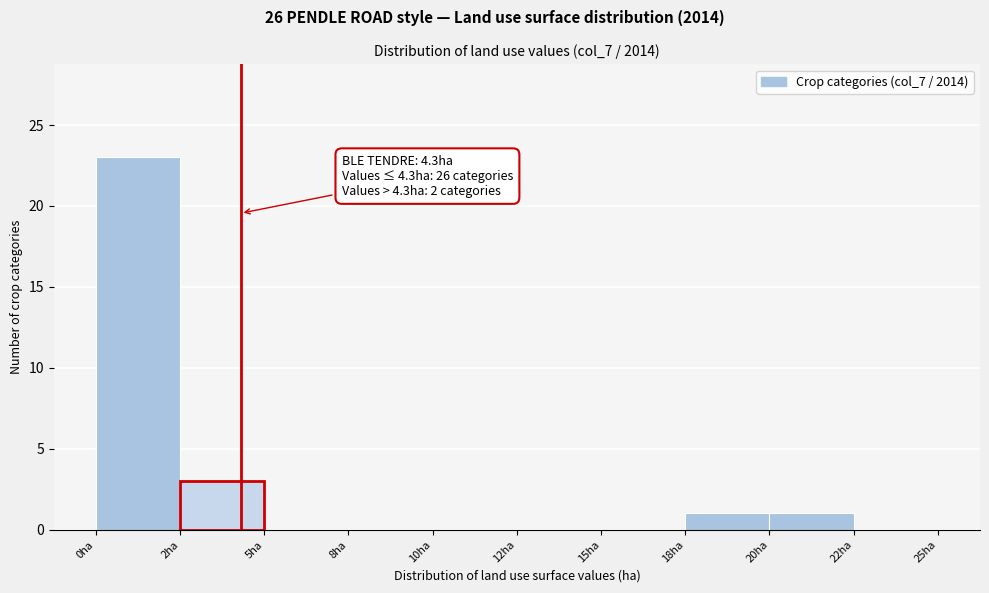

Reading left to right, transcribe all the data shown in this chart.

0ha=23	2ha=3	5ha=0	8ha=0	10ha=0	12ha=0	15ha=0	18ha=1	20ha=1	22ha=0